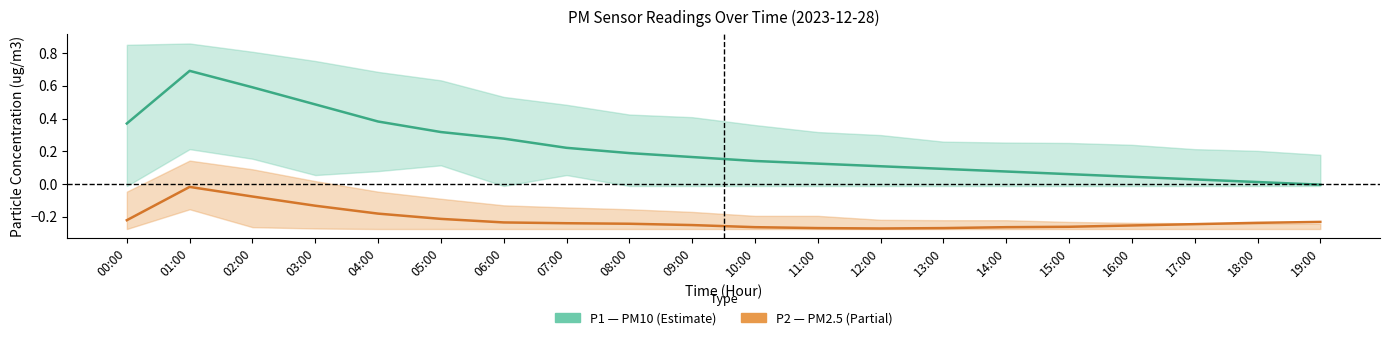

Which series has the largest total across all categories?

P1 (PM10)